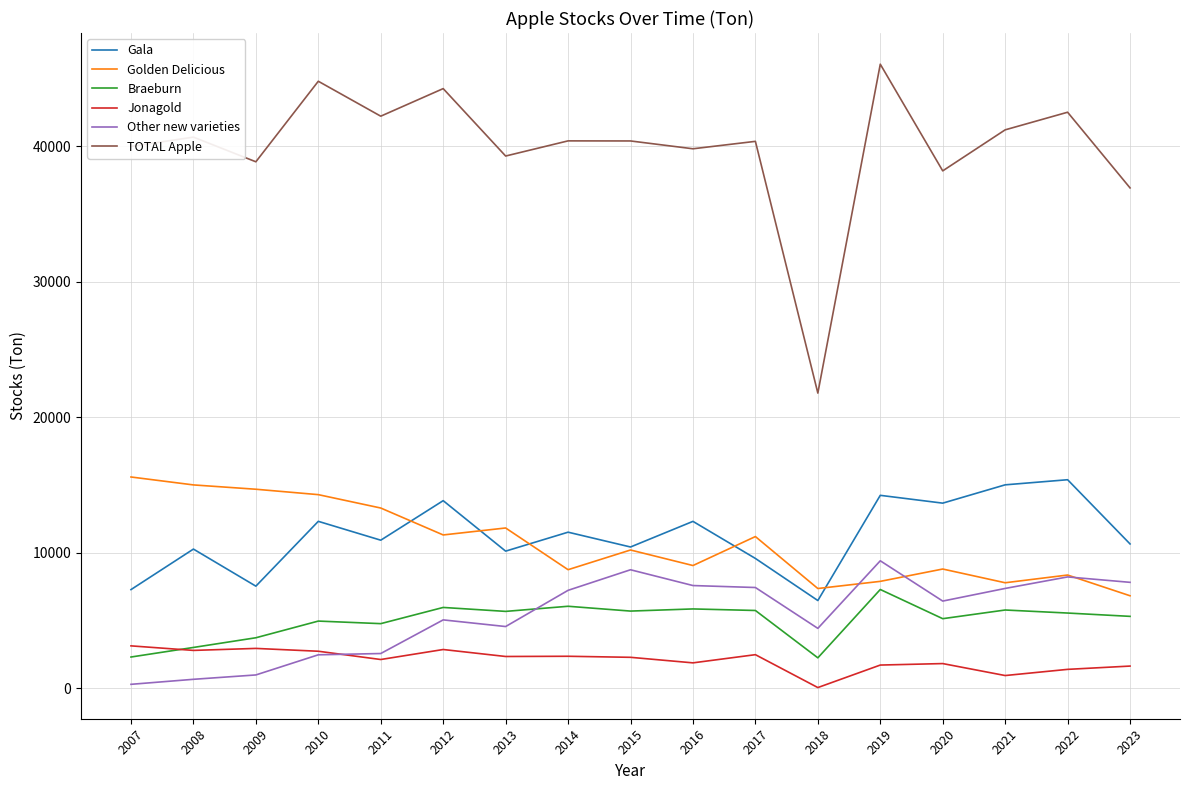

True or false: Braeburn and Golden Delicious intersect in this chart.

False